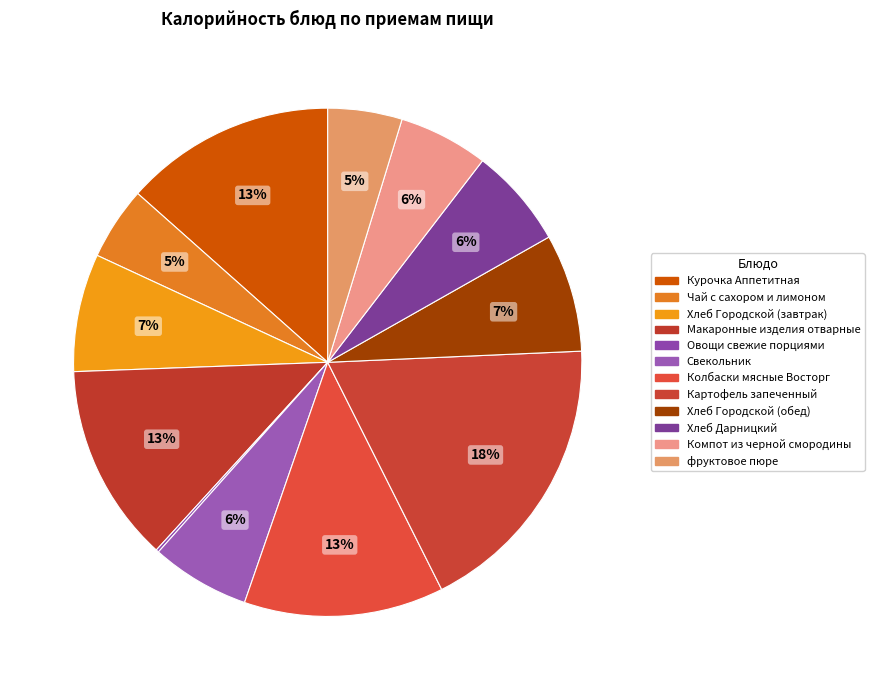

To the nearest percent, what portion does Колбаски мясные Восторг represent?

13%